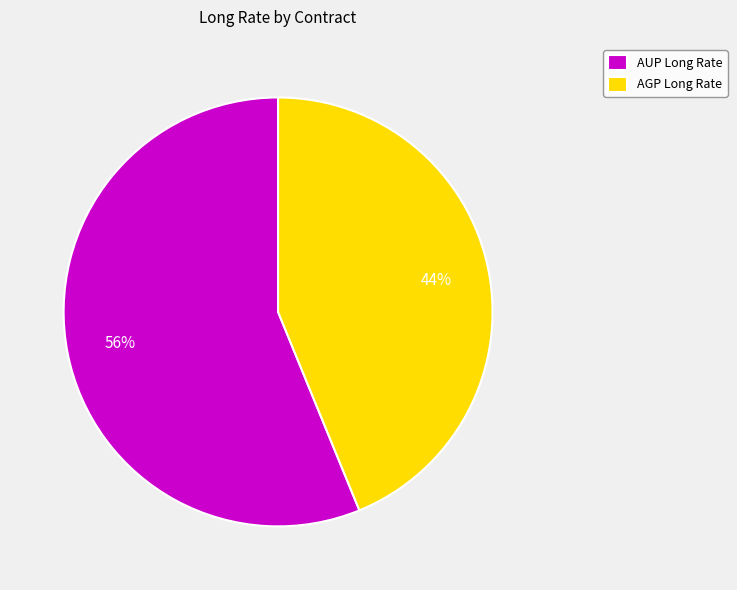

What is the largest slice in the pie chart?

AUP